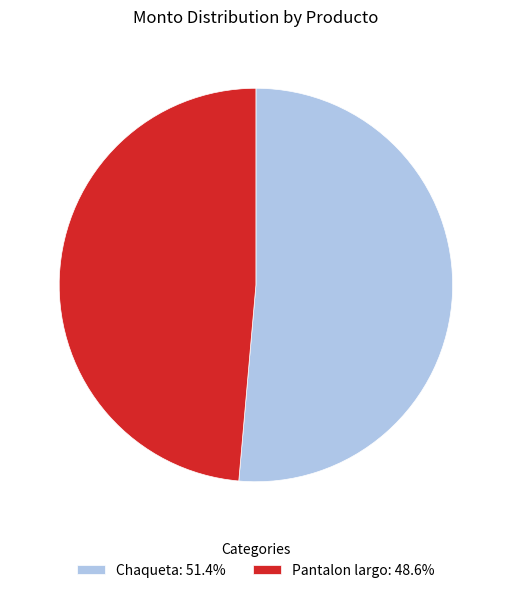

Combined, do Chaqueta: 51.4% and Pantalon largo: 48.6% account for over 50%?

Yes